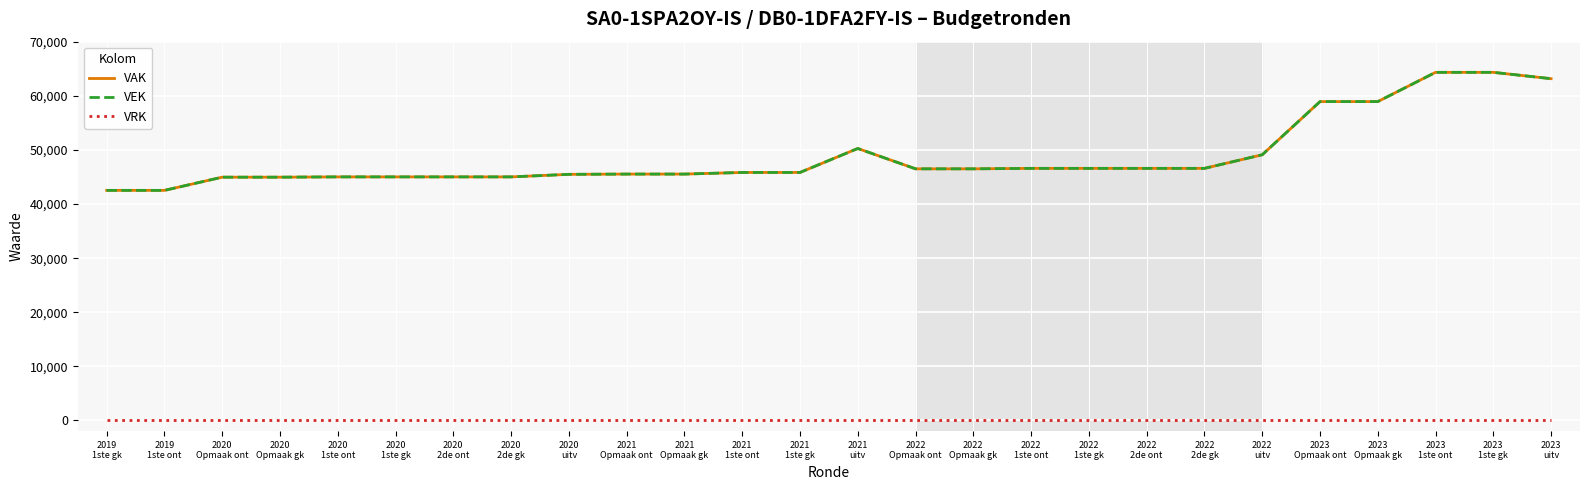

Does the chart display data point markers on the line(s)?

No